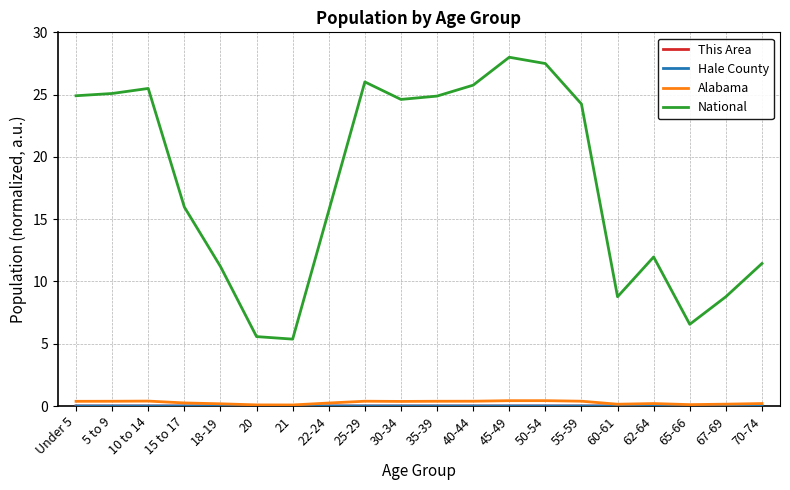

What is the maximum value shown in the chart?

28.0